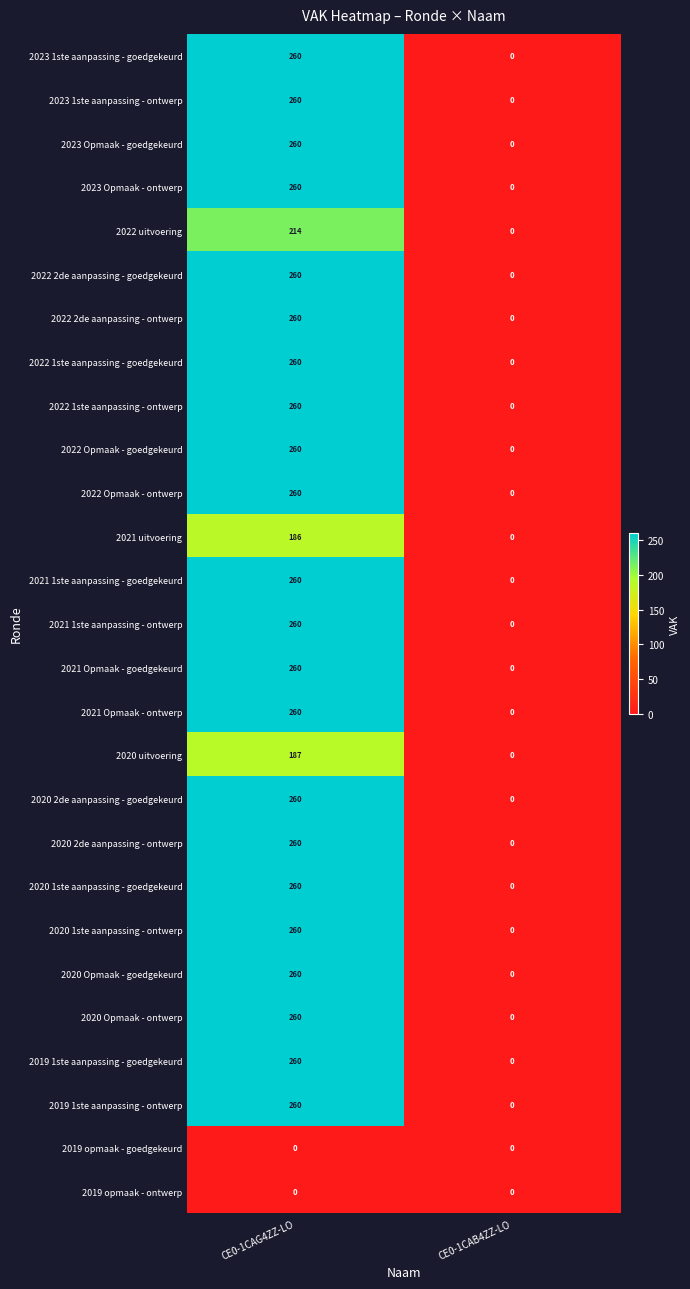

At which label is 2020 uitvoering closest to 93?

CE0-1CAB4ZZ-LO